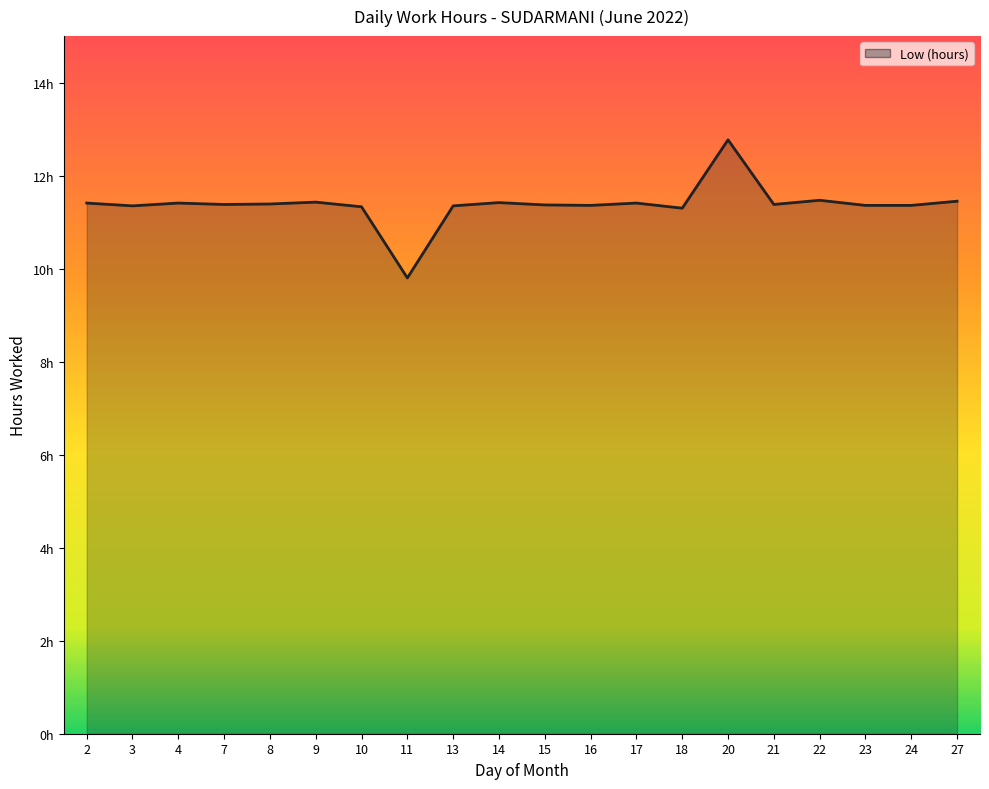

What is the sum of all values?

227.5